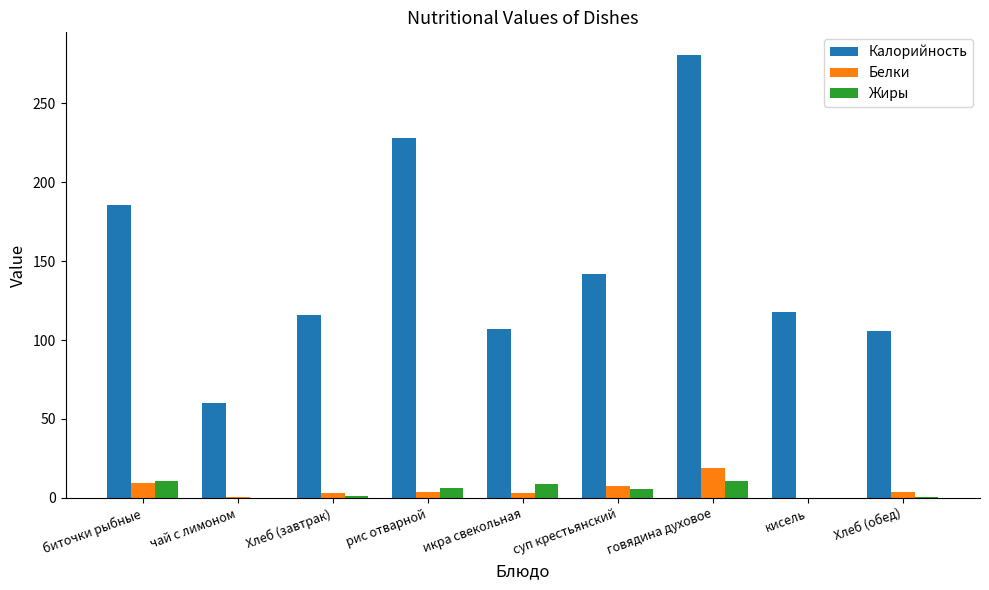

Which series has the widest spread of values?

Калорийность